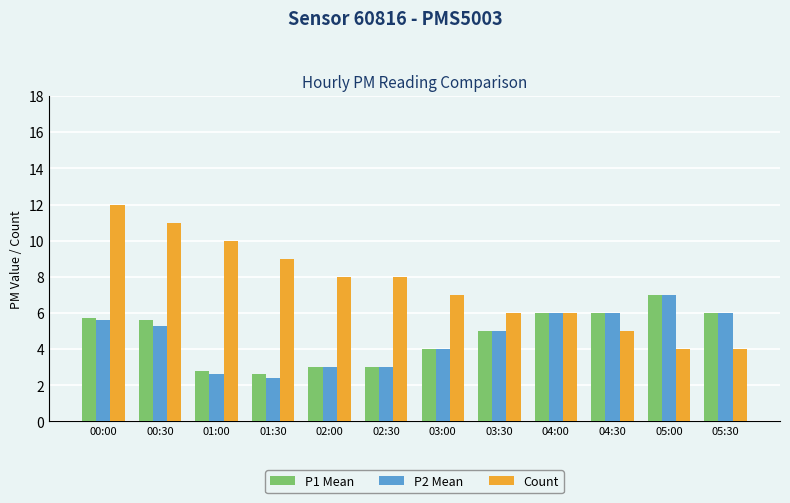

What position from the right is 00:00?

12